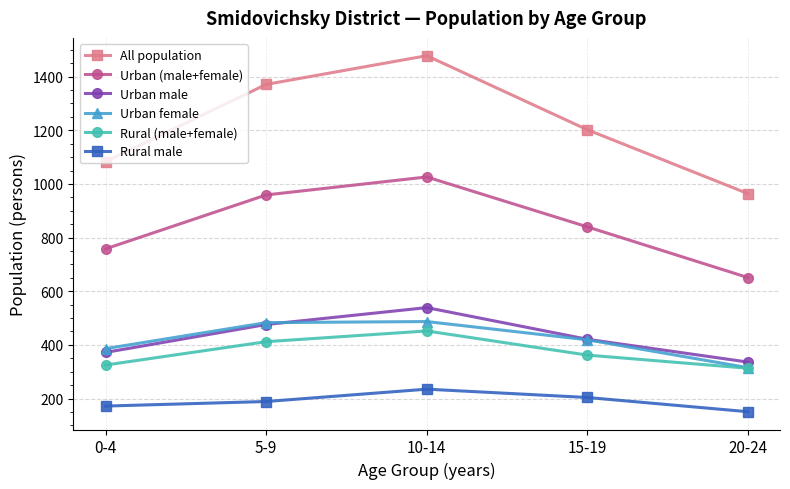

Which category has the lowest value in the Rural male series?

20-24